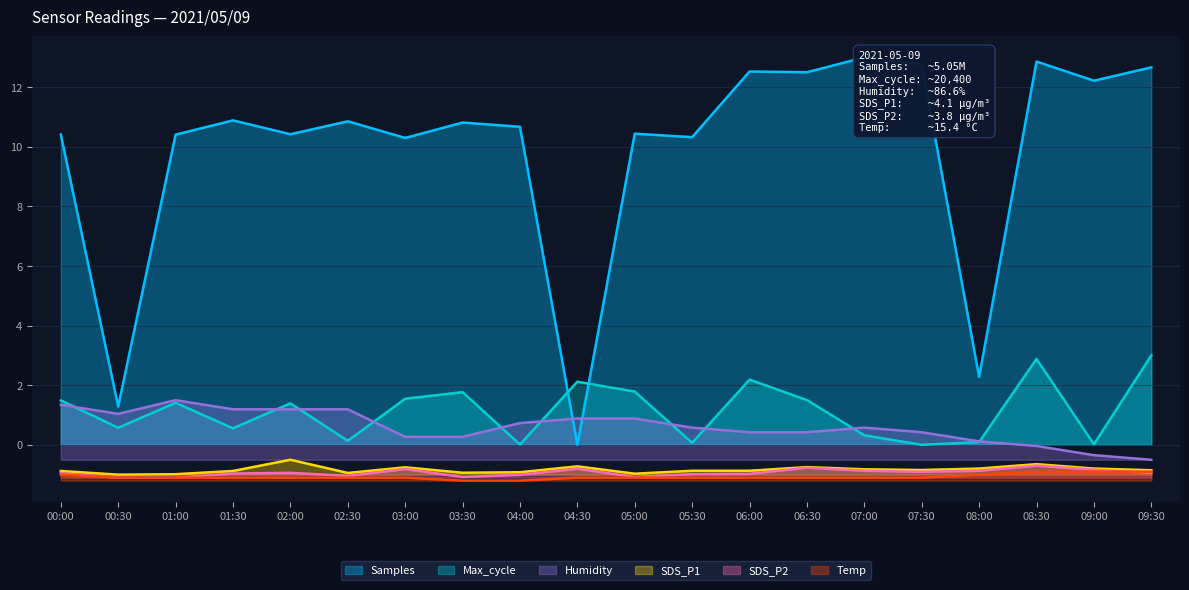

True or false: SDS_P1 and Temp cross at least once.

False